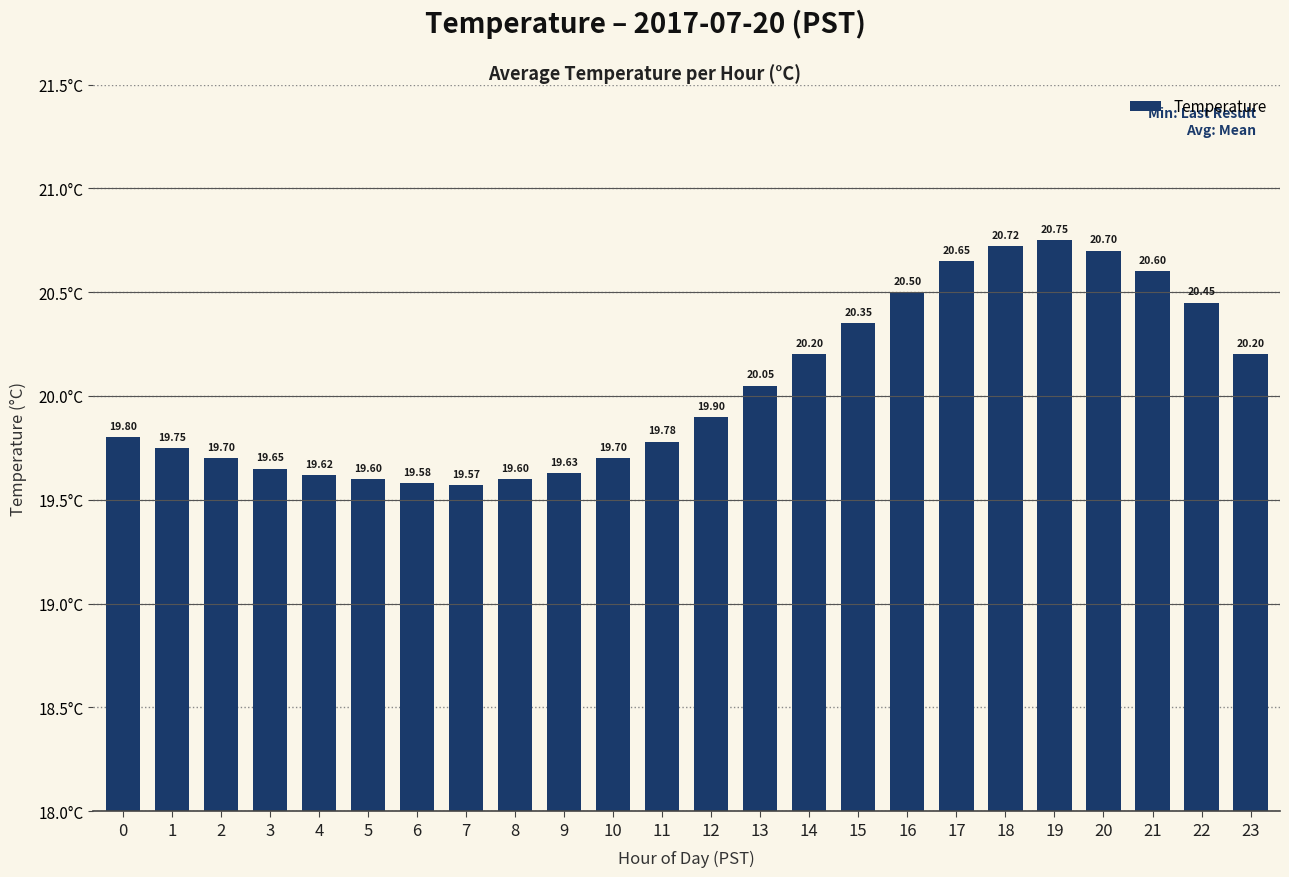

What is the change in value from 0 to 20?

+0.9